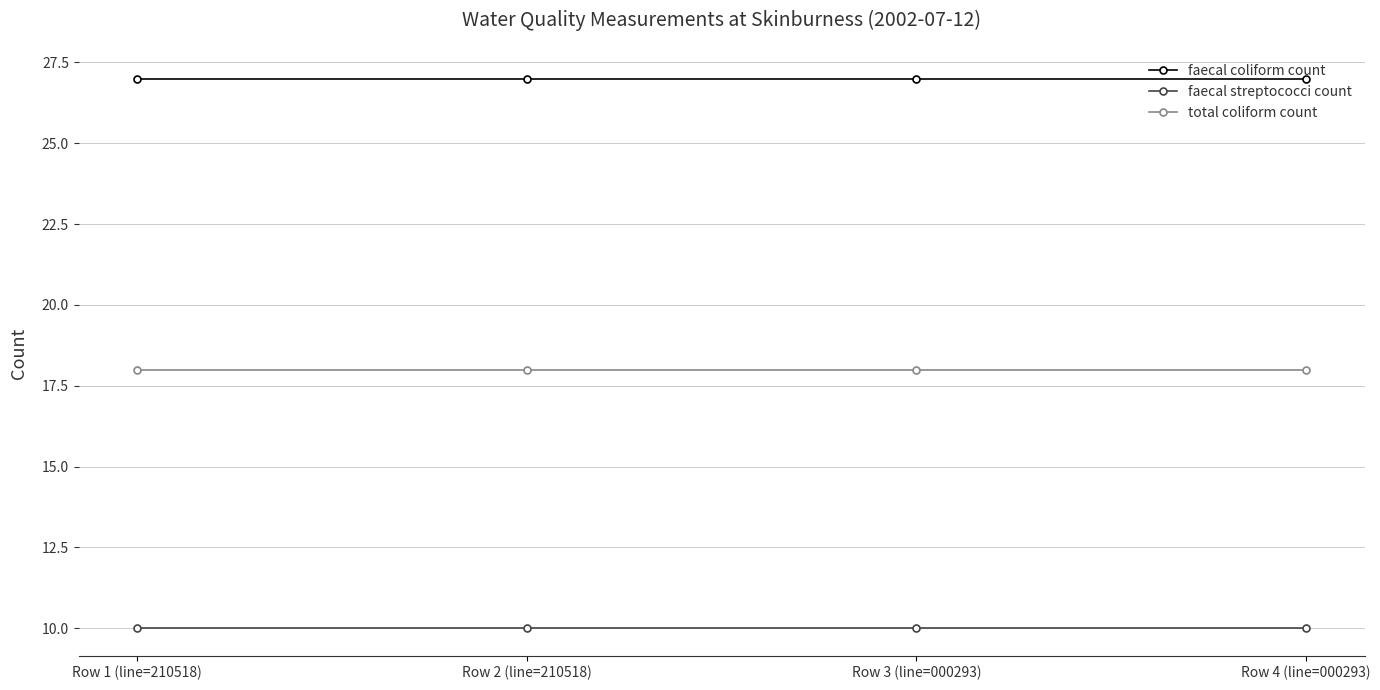

What value does the total coliform count series have at Row 2 (line=210518)?

18